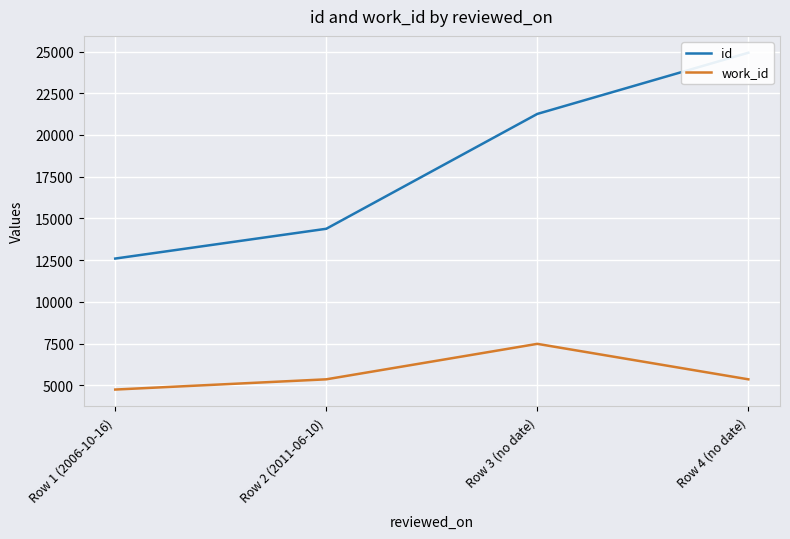

Where is the first local maximum for work_id?

Row 3 (no date)